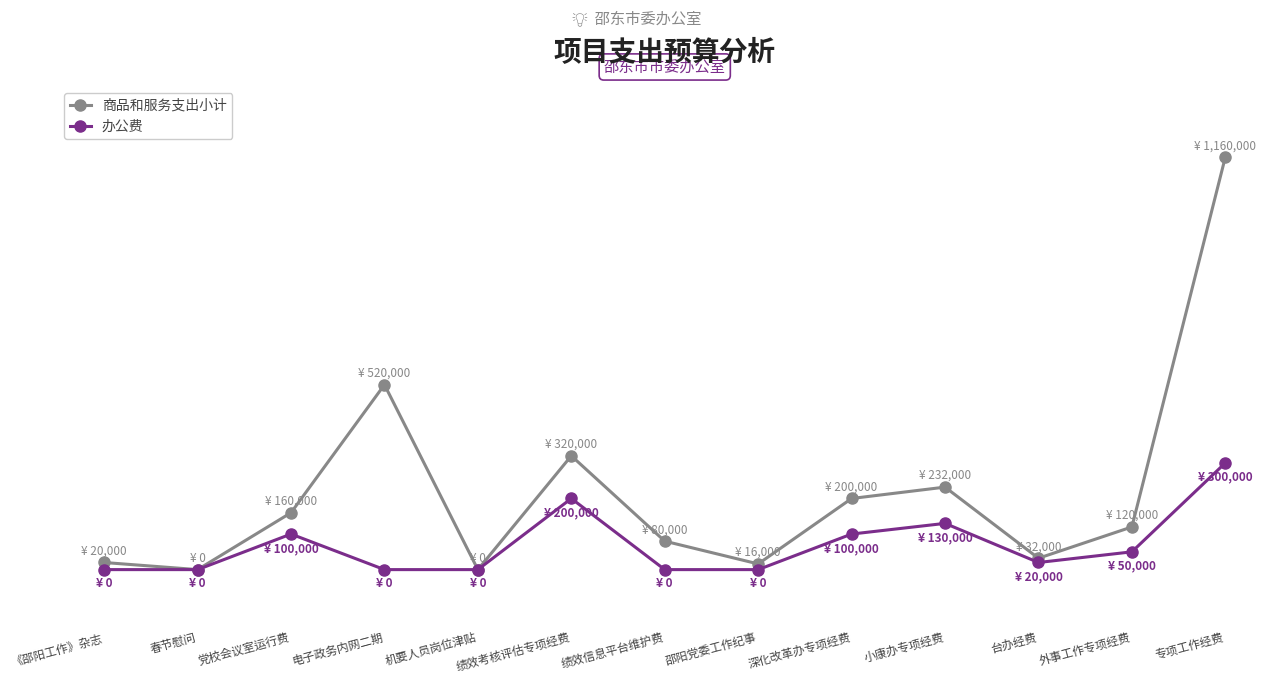

True or false: 商品和服务支出小计 and 办公费 cross at least once.

False